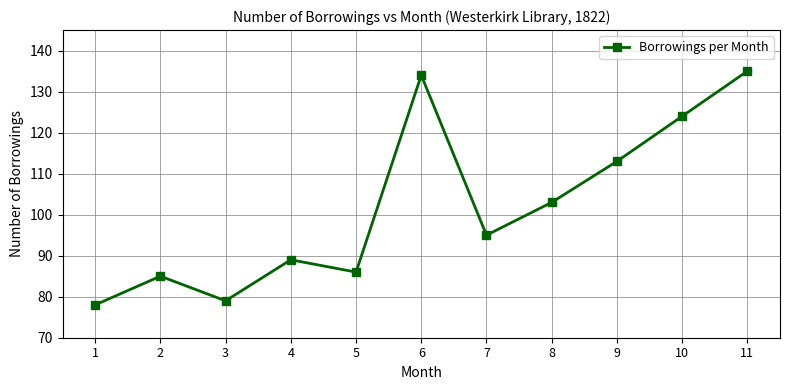

How many lines are shown in the chart?

1